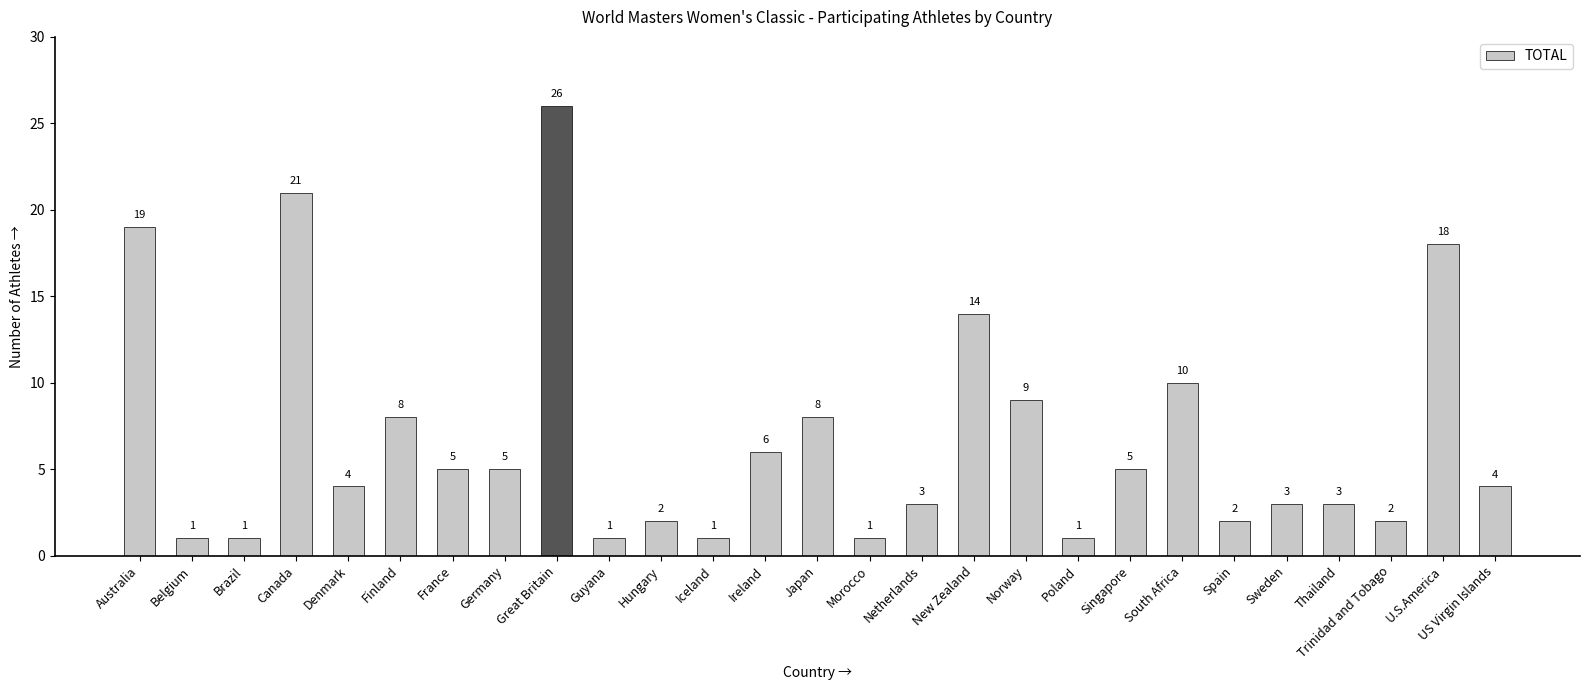

What is the label of the 1st bar from the left?

Australia